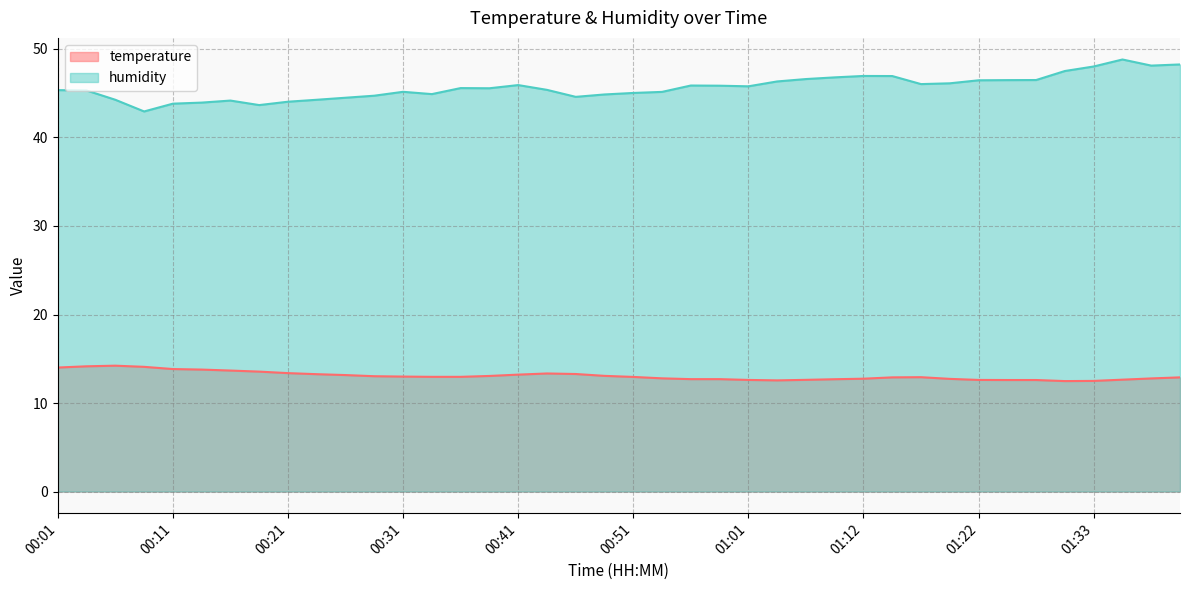

True or false: temperature has a value of 12.5 at 01:33.

True